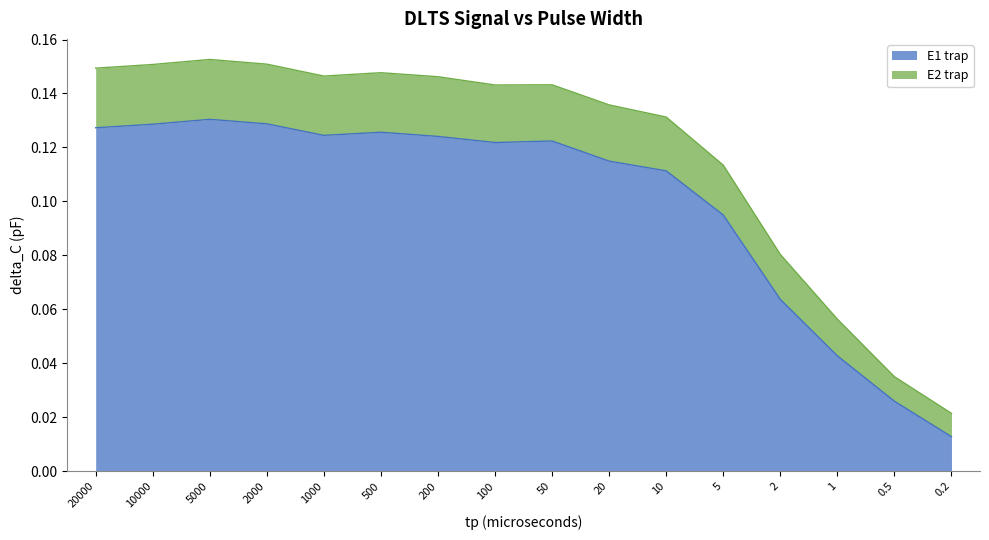

What are all the series names shown in the legend?

E1 trap, E2 trap